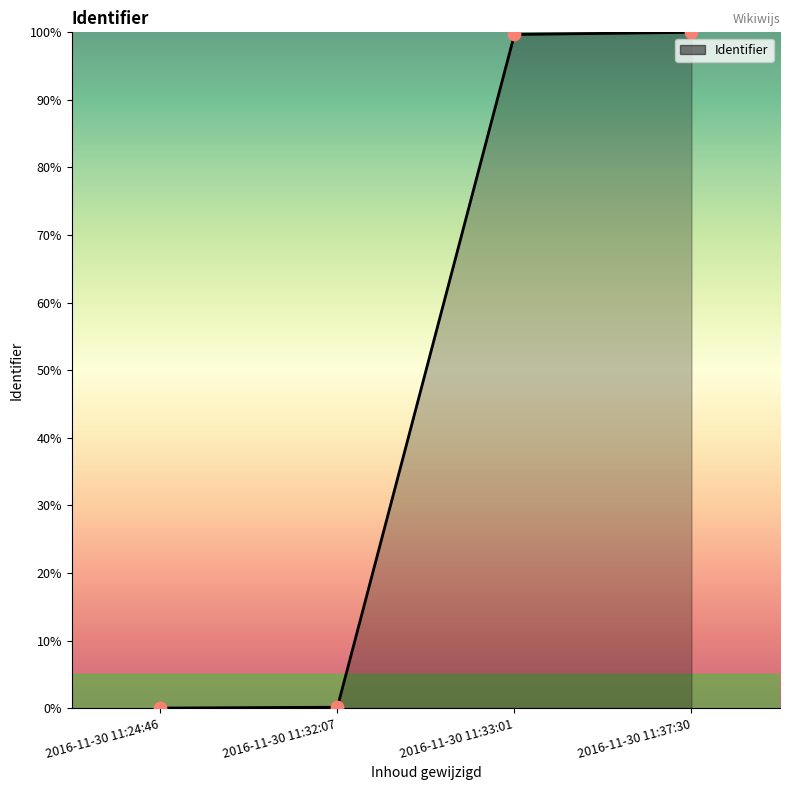

What is the change in value from 2016-11-30 11:24:46 to 2016-11-30 11:37:30?

+100.0